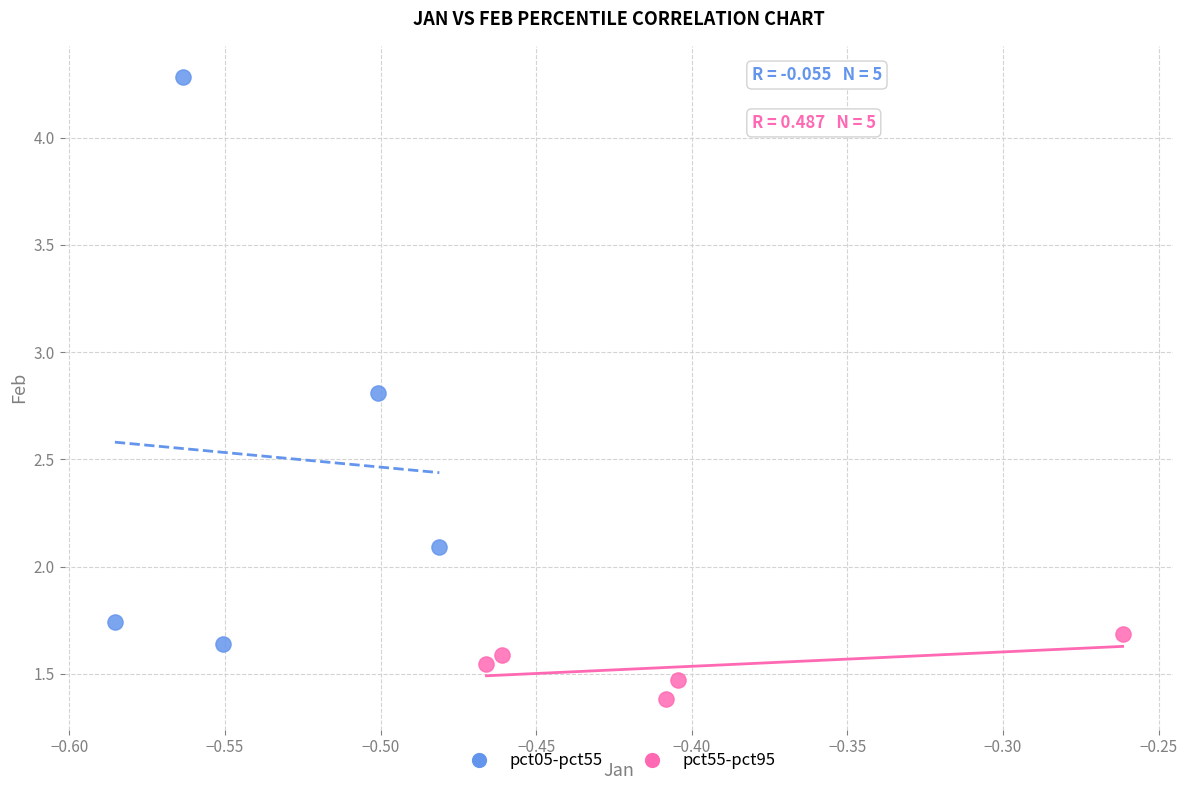

Which series contains the lowest Y value?

pct55-pct95